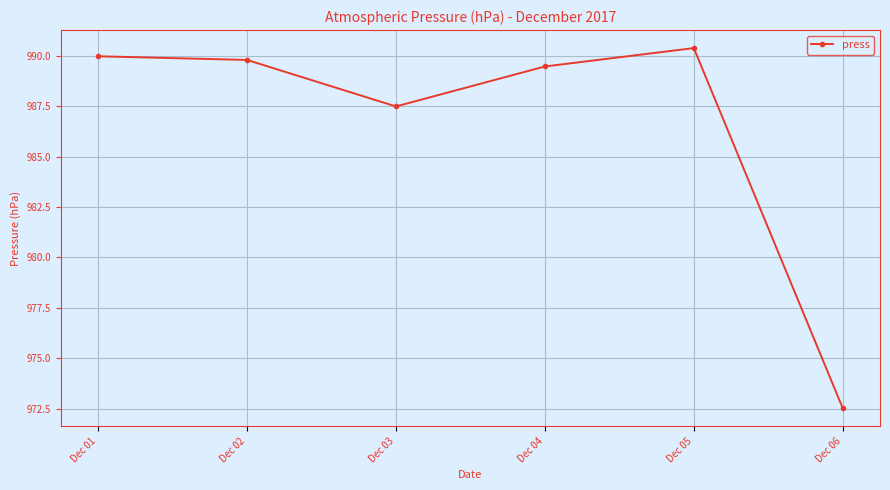

Reading right to left, extract all data points from this chart.

972.5	990.4	989.5	987.5	989.8	990.0